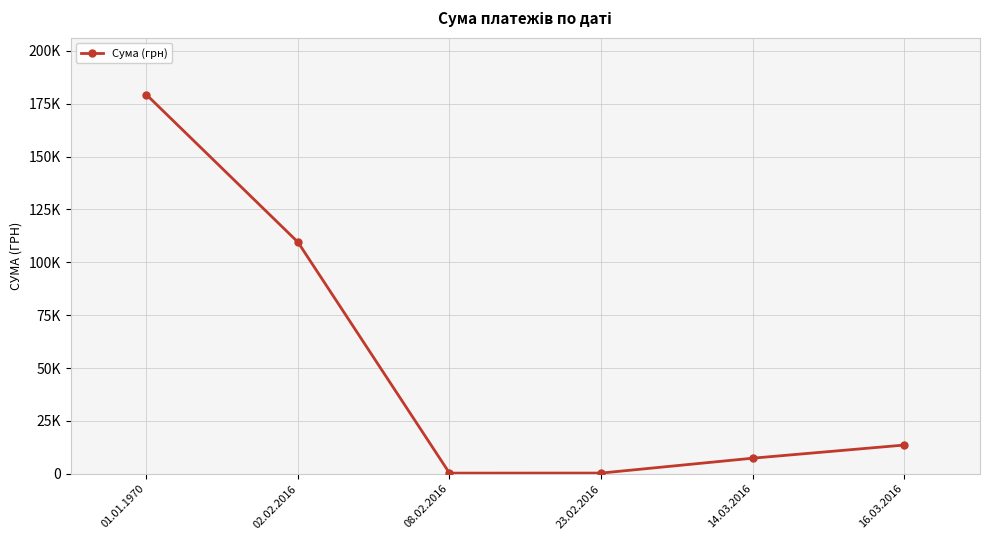

Where does the data first go above 13587?

01.01.1970